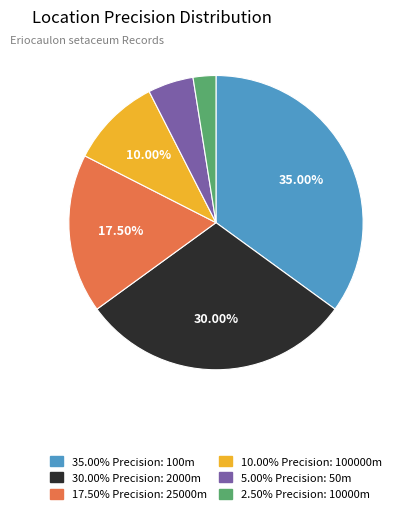

Is there any slice that represents more than half of the pie?

No